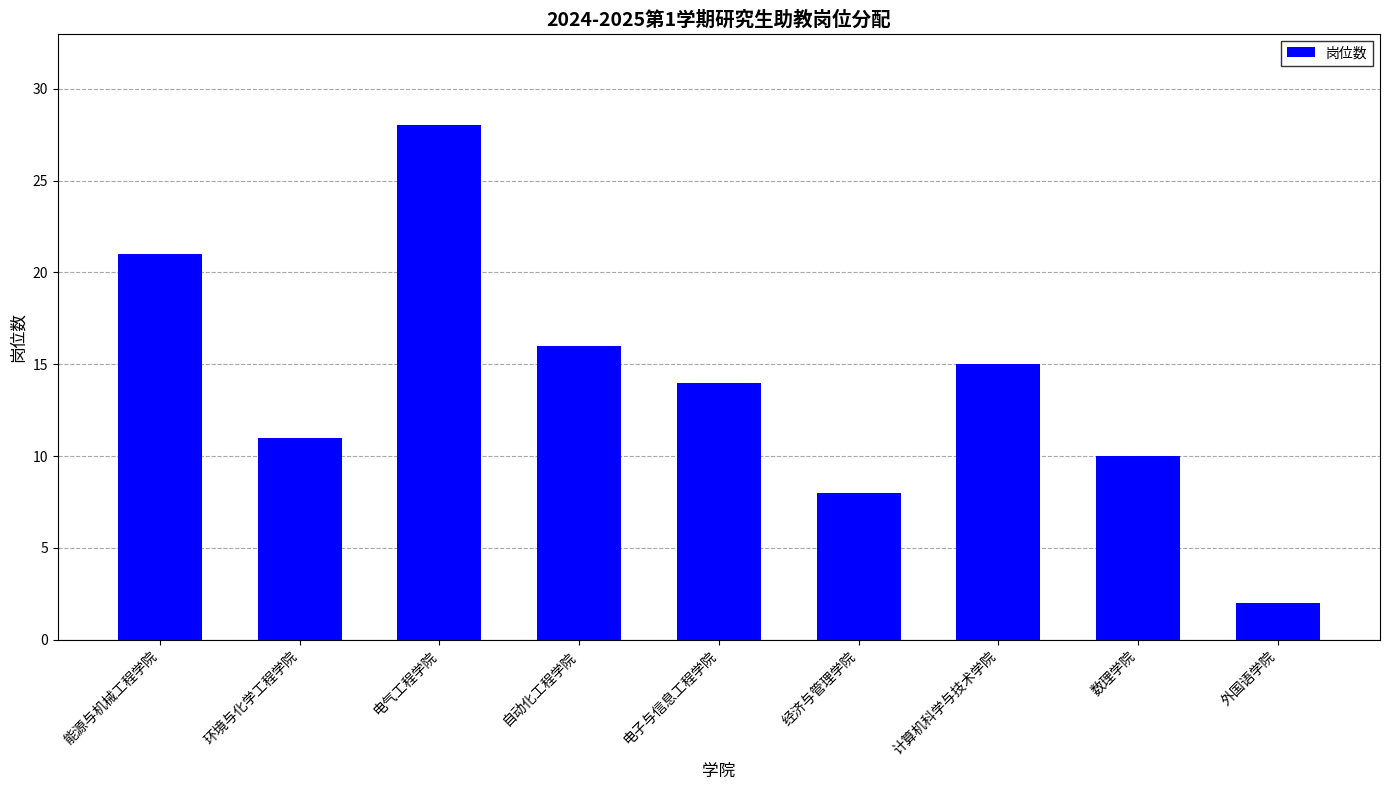

What is the value of the 2nd bar from the left?

11